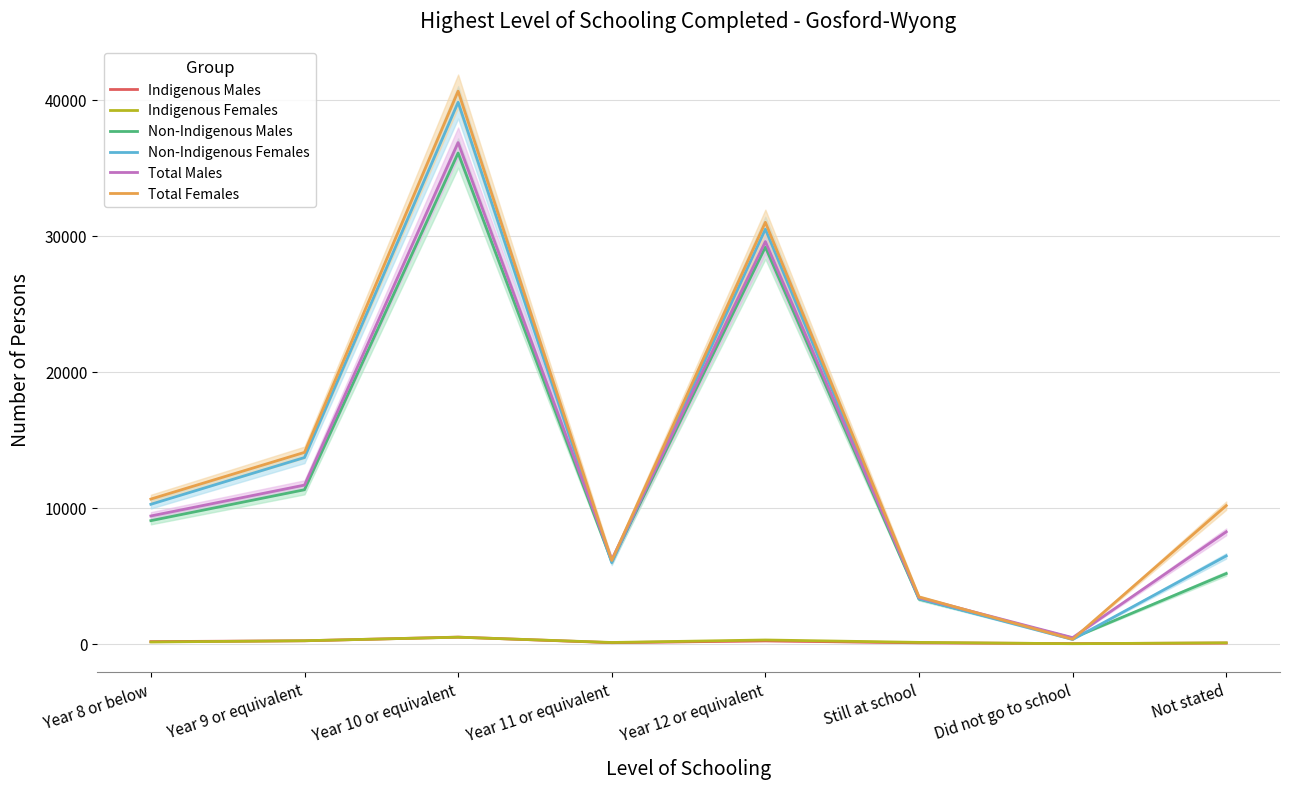

What is the minimum value for Total Females?

337